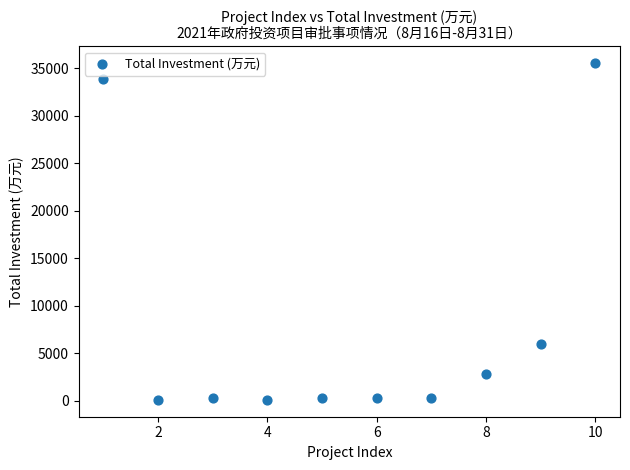

What is the range of Y values (max minus min)?

35426.0